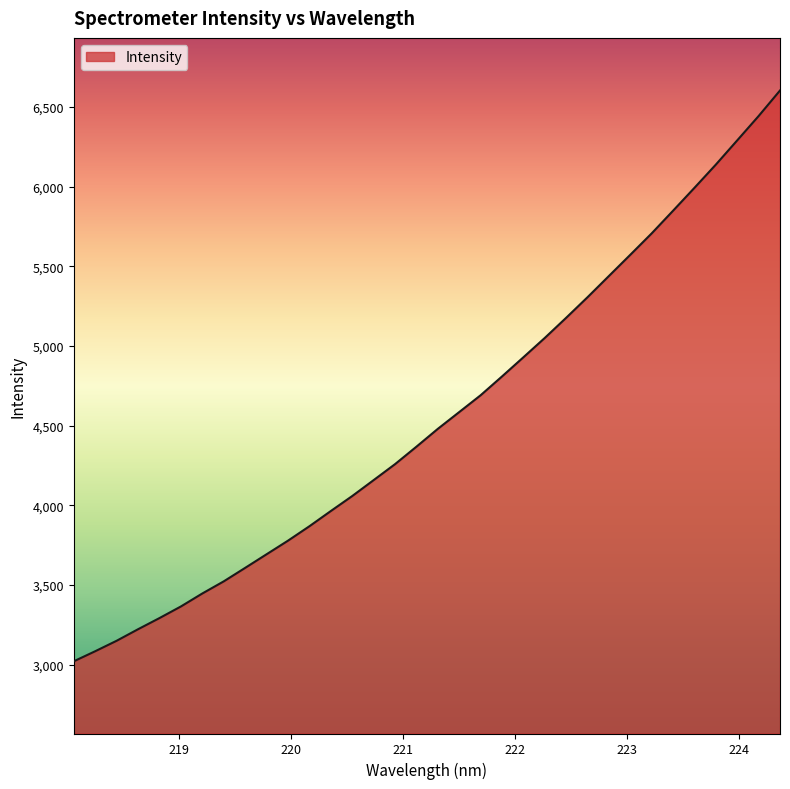

What is the difference between the maximum and minimum values?

3583.4